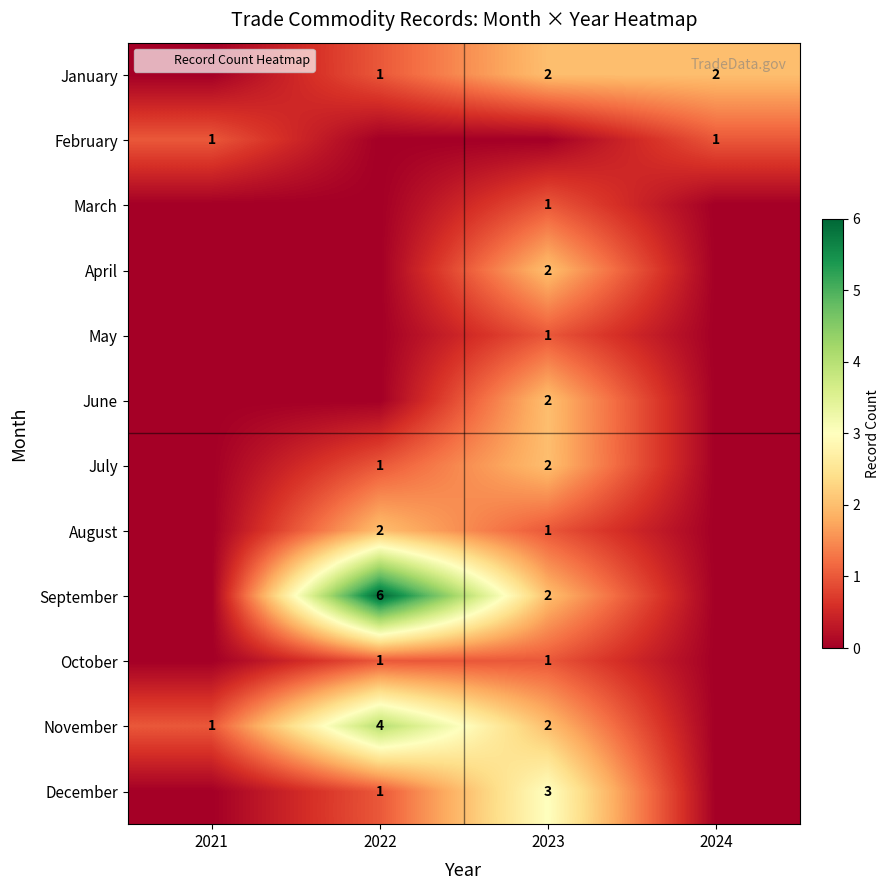

Which label corresponds to the largest value in the chart?

2022